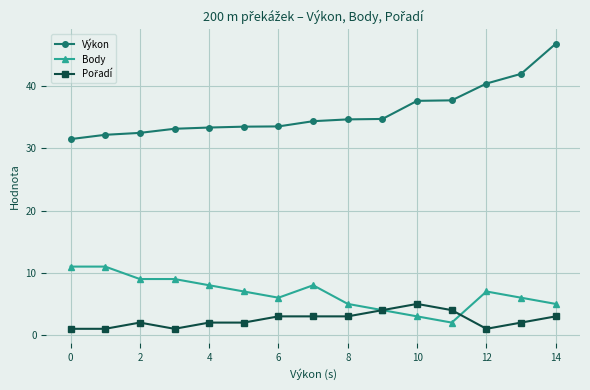

At how many categories does at least one series exceed 20?

15